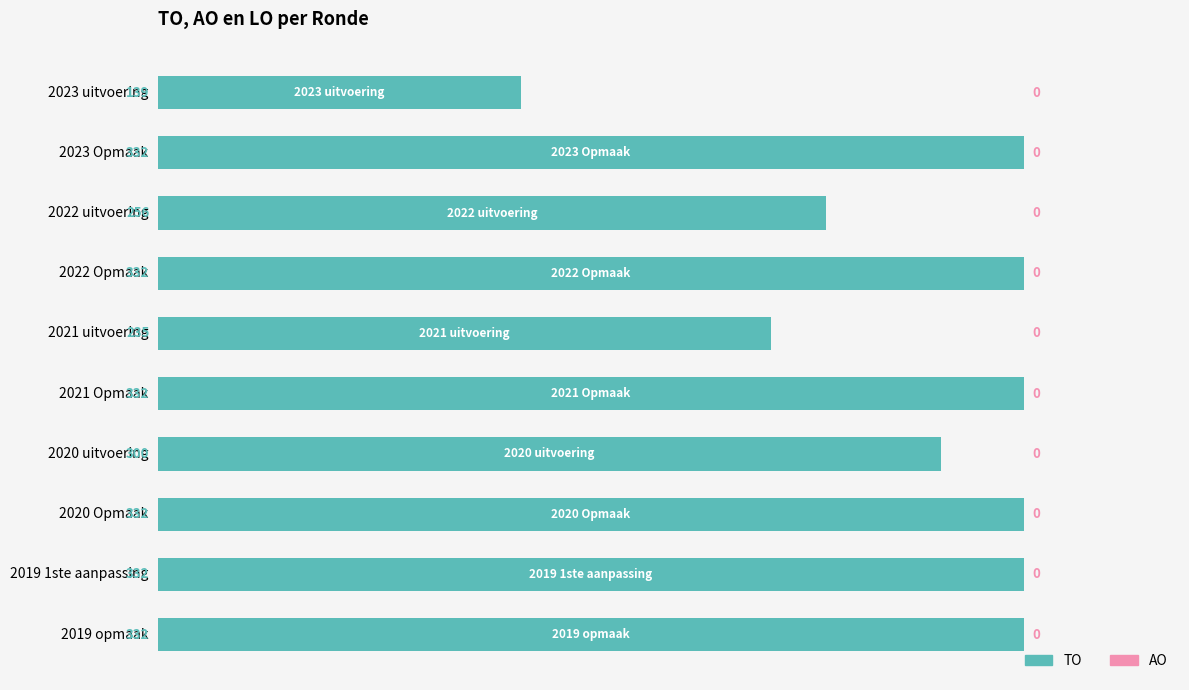

What is the value of the 4th bar from the top?

332